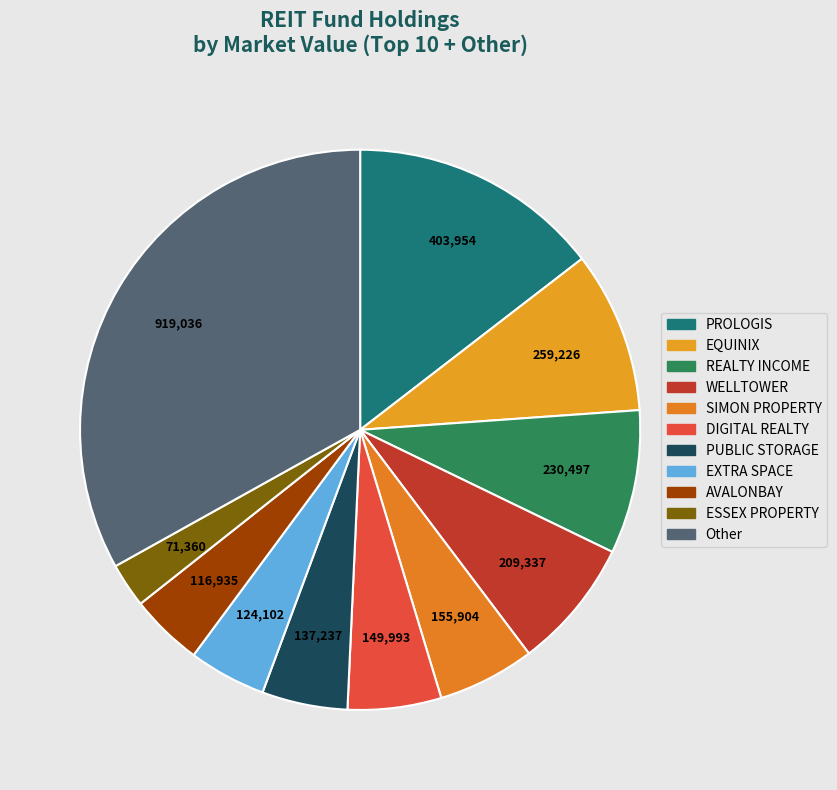

How many slices are in this pie chart?

11